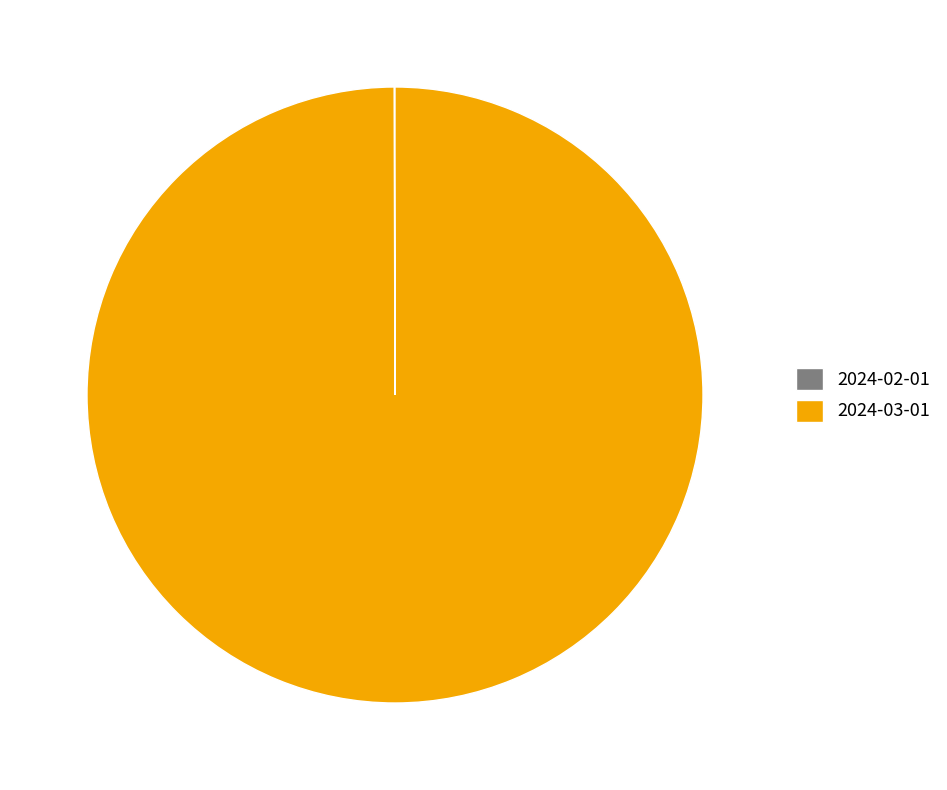

The 2024-03-01 slice represents 86% of the pie. True or false?

False